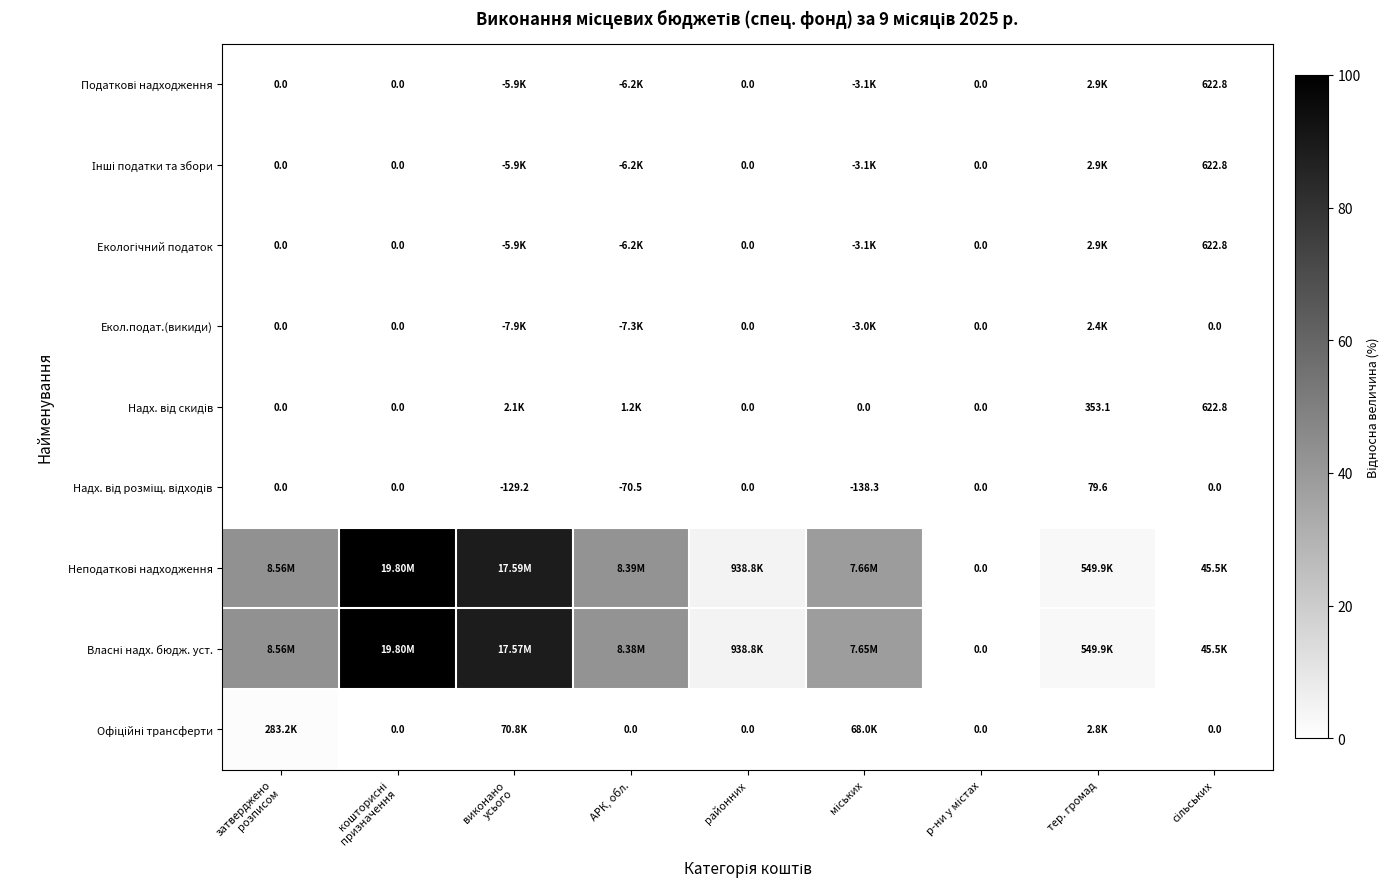

List the labels in order of Офіційні трансферти value, smallest first.

кошторисні призначення, АРК, обл., районних, р-ни у містах, сільських, тер. громад, міських, виконано усього, затверджено розписом